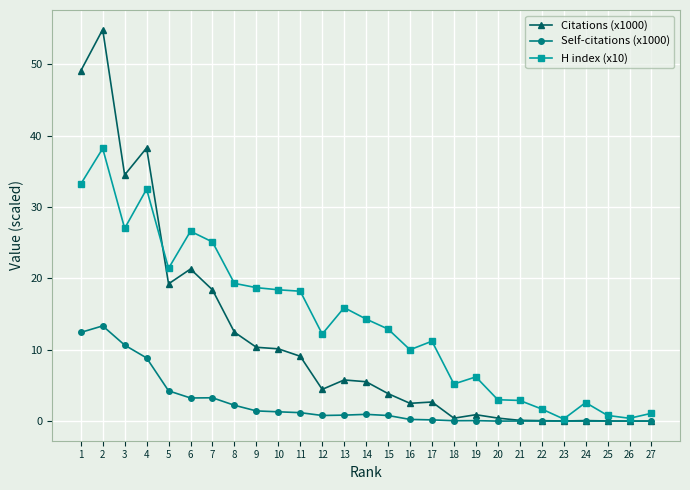

At which category does Self-citations (x1000) reach its first local peak?

2